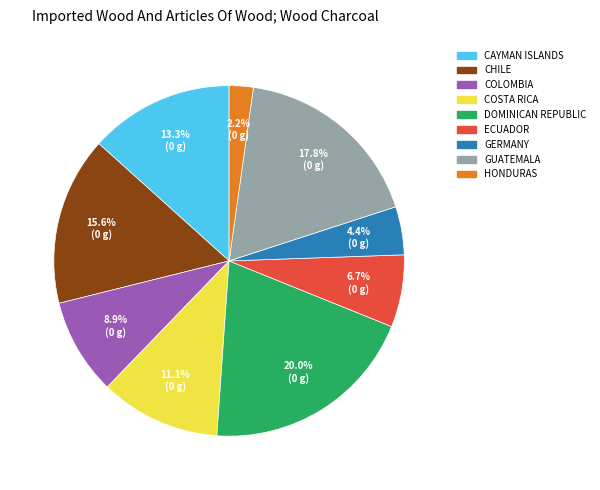

Does any single category account for the majority?

No